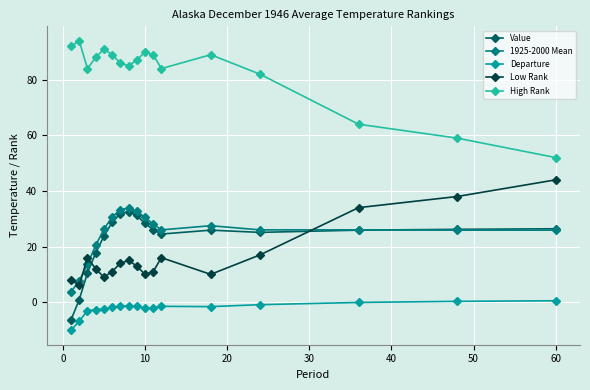

True or false: Departure and Value intersect in this chart.

False